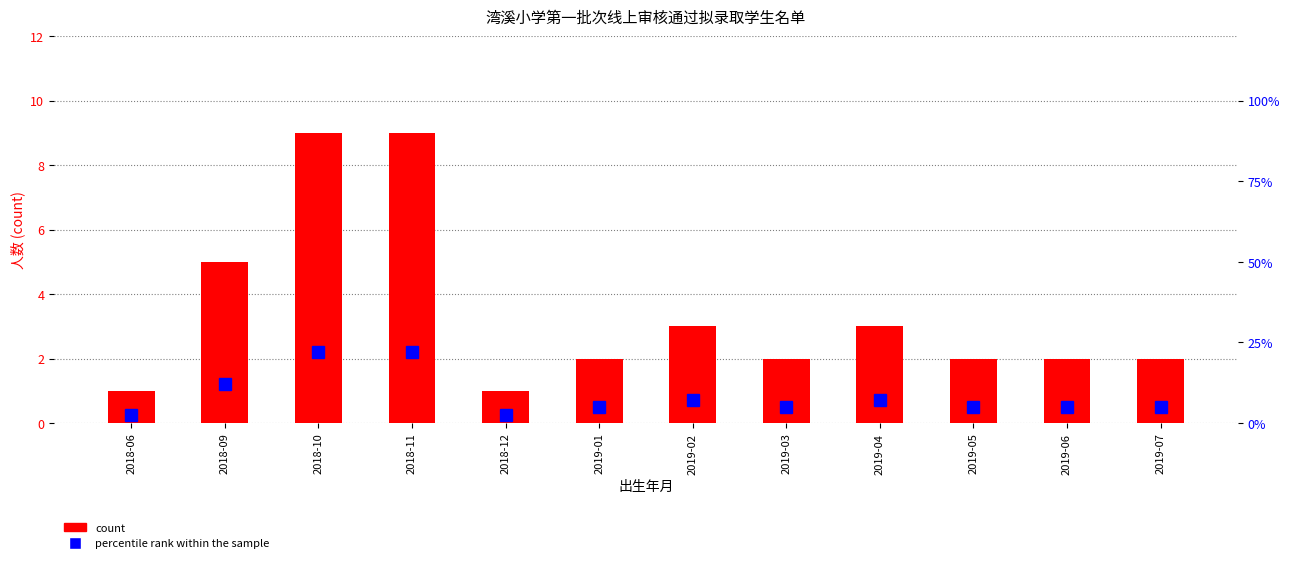

What is the difference between the percentile rank within the sample values at 2019-05 and 2019-02?

2.4